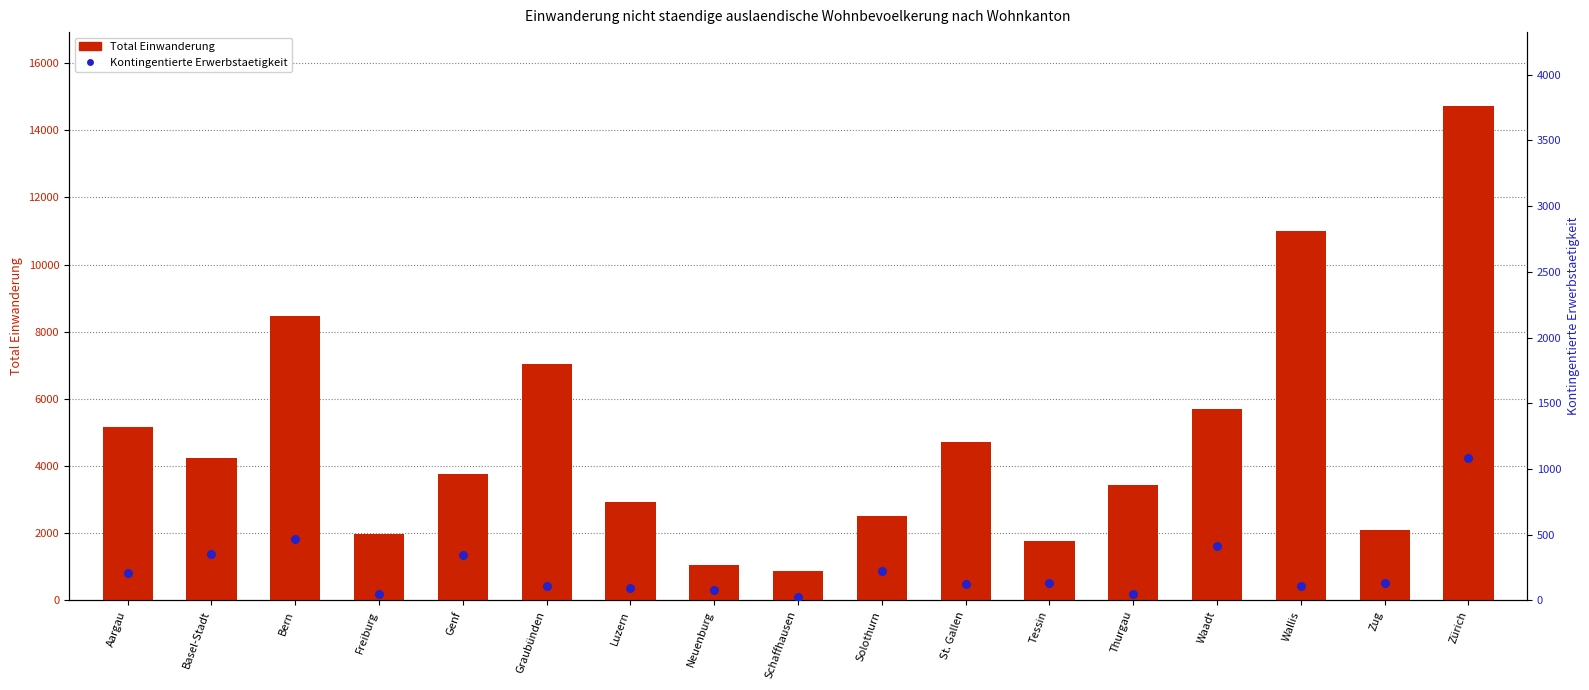

Which series has the widest spread of Y values?

Total Einwanderung